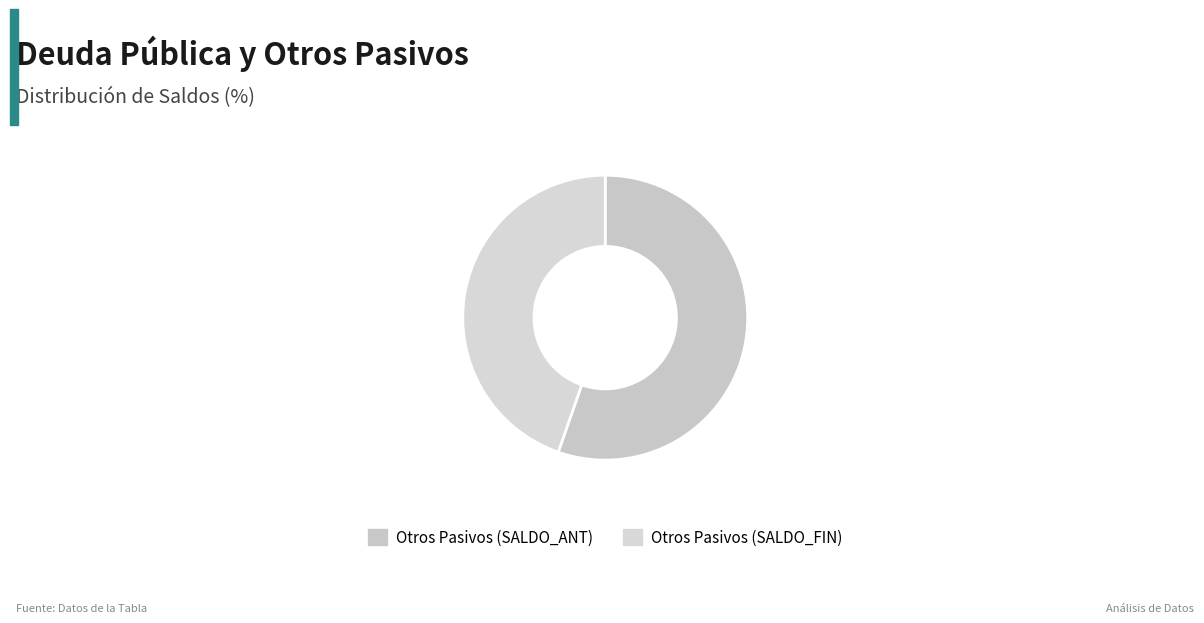

Count the number of slices in the pie.

2